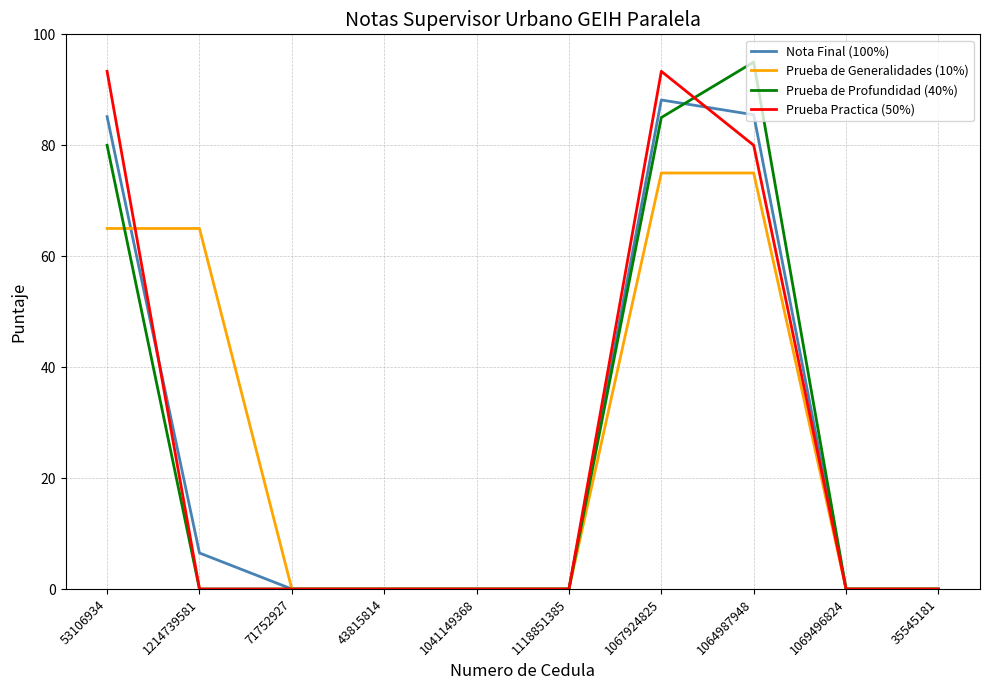

What is the sum of the Prueba Practica (50%) values at 1067924825 and 43815814?

93.3